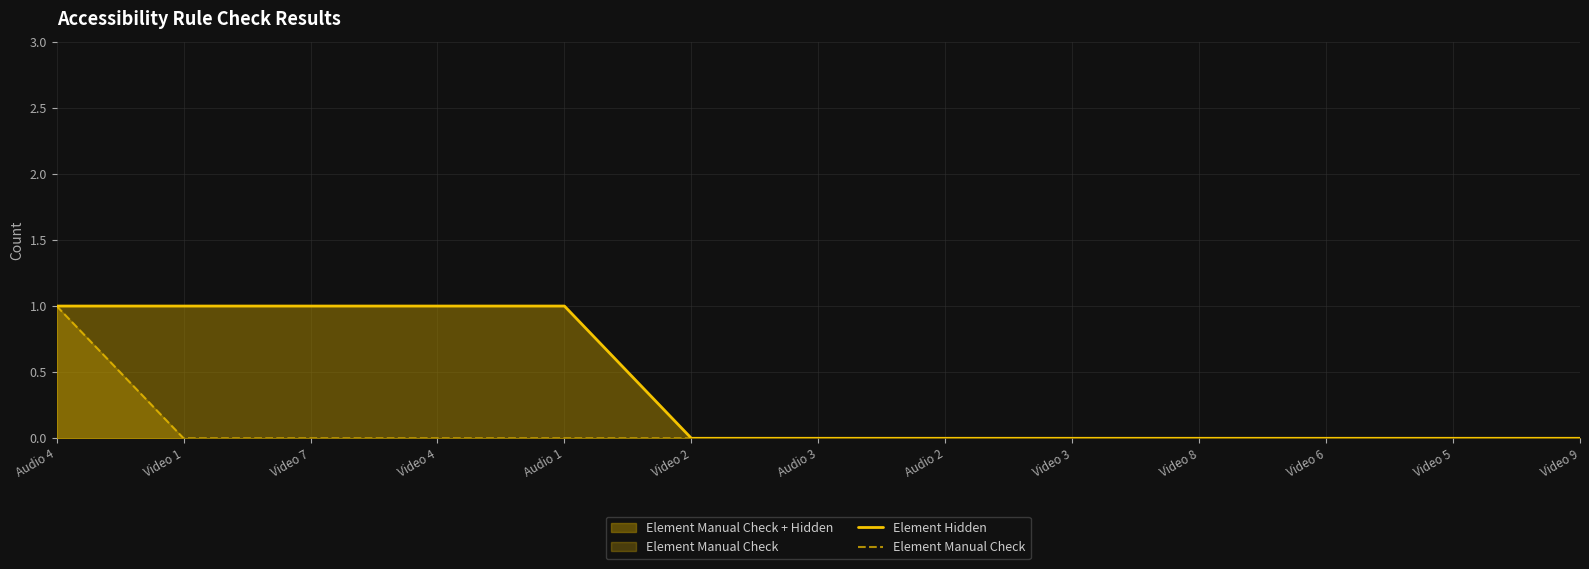

Which category has the highest value in the Element Hidden series?

Audio 4